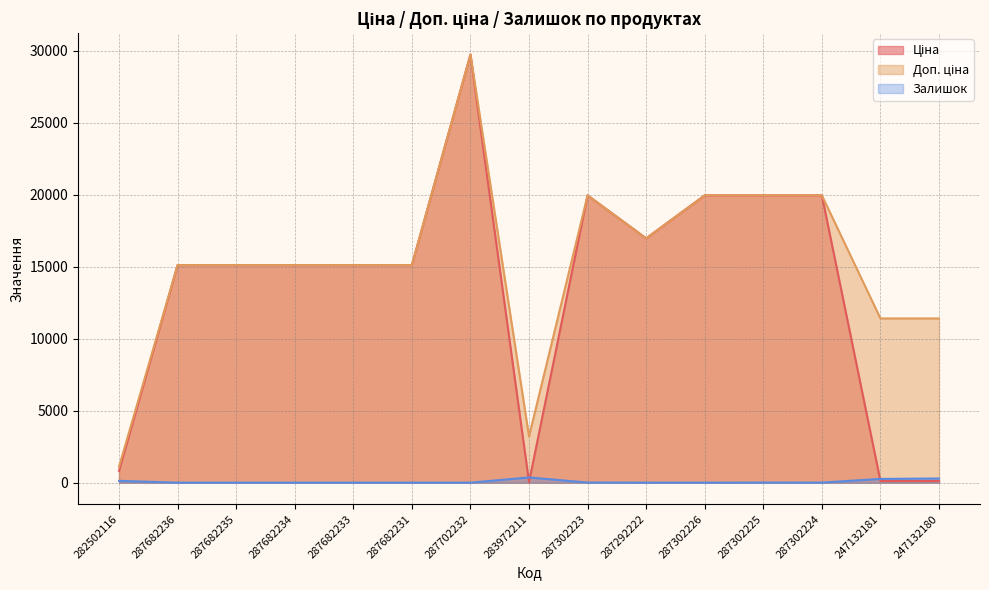

The value of Ціна at 287682231 is 15120.0. True or false?

True